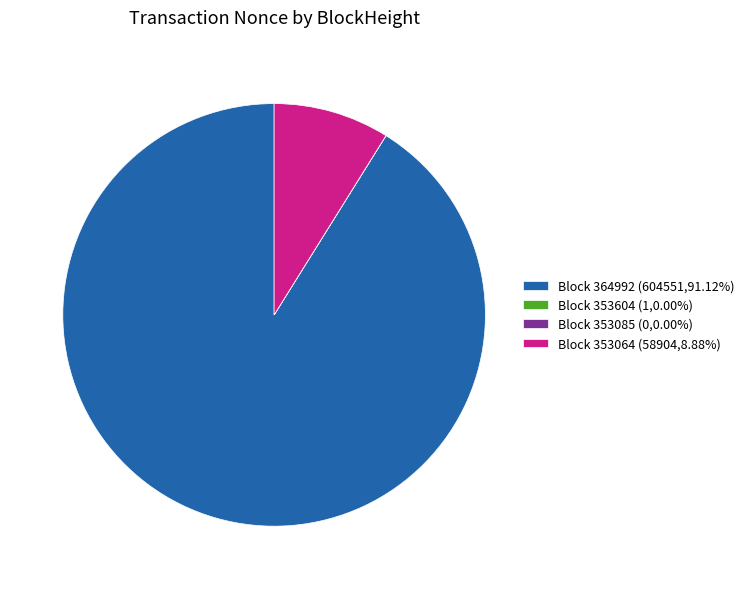

Does Block 364992 (604551,91.12%) represent more than half of the total?

Yes